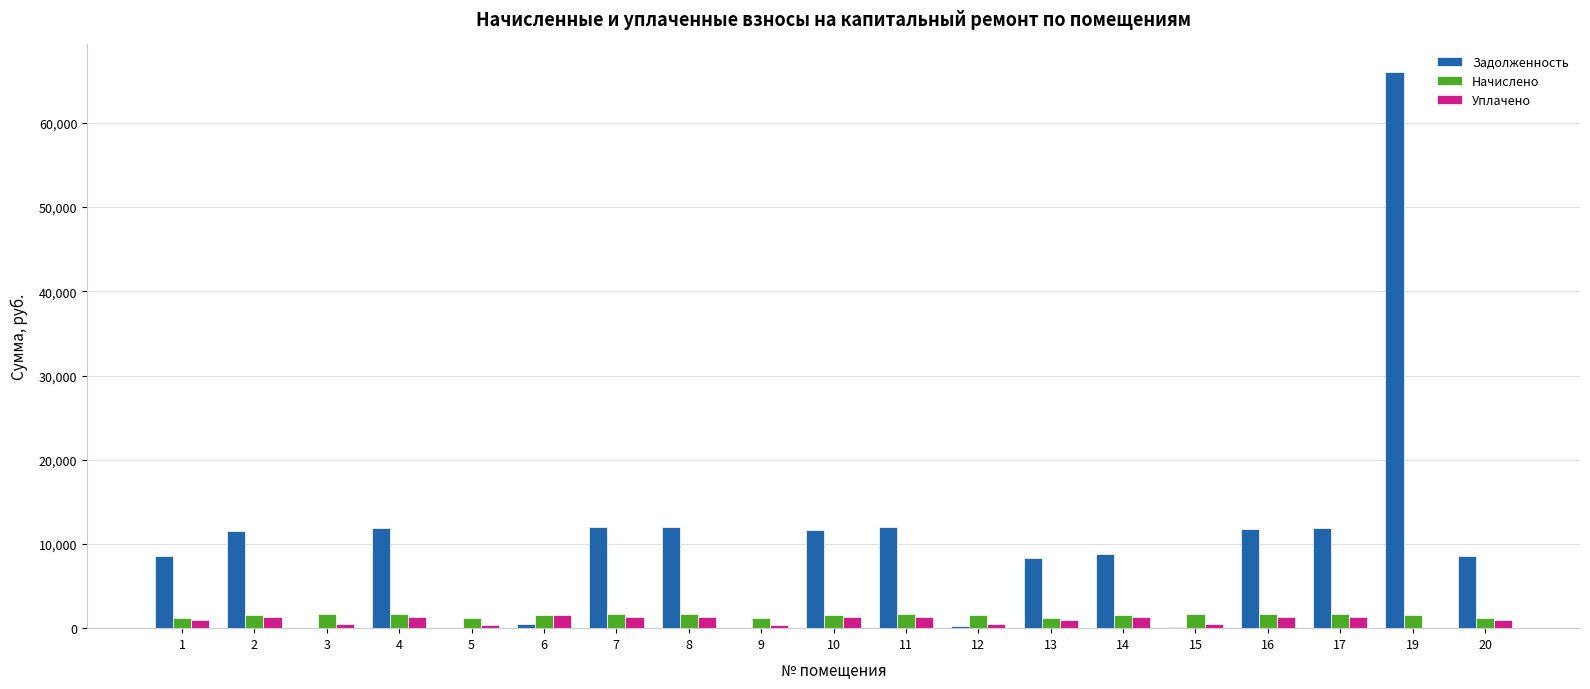

At which category is the sum across all series the highest?

19